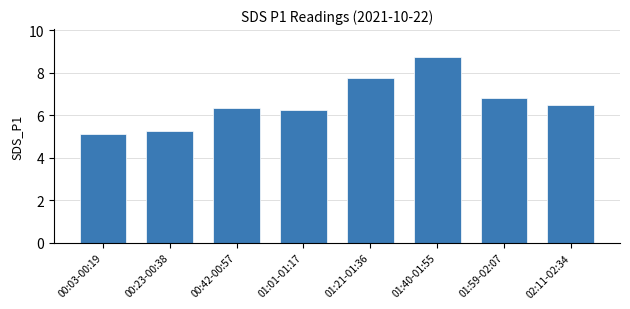

What is the greatest value displayed?

8.8